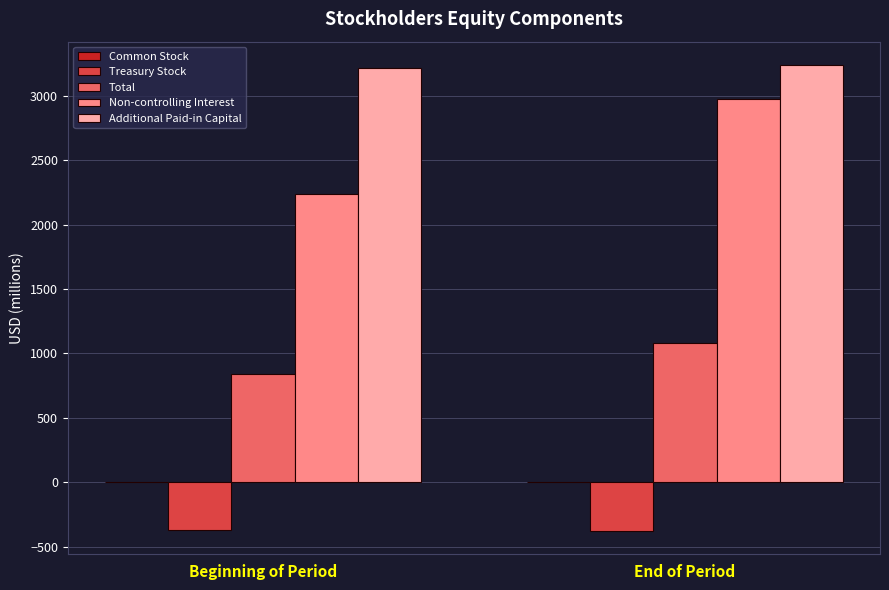

What is the maximum value shown in the chart?

3238